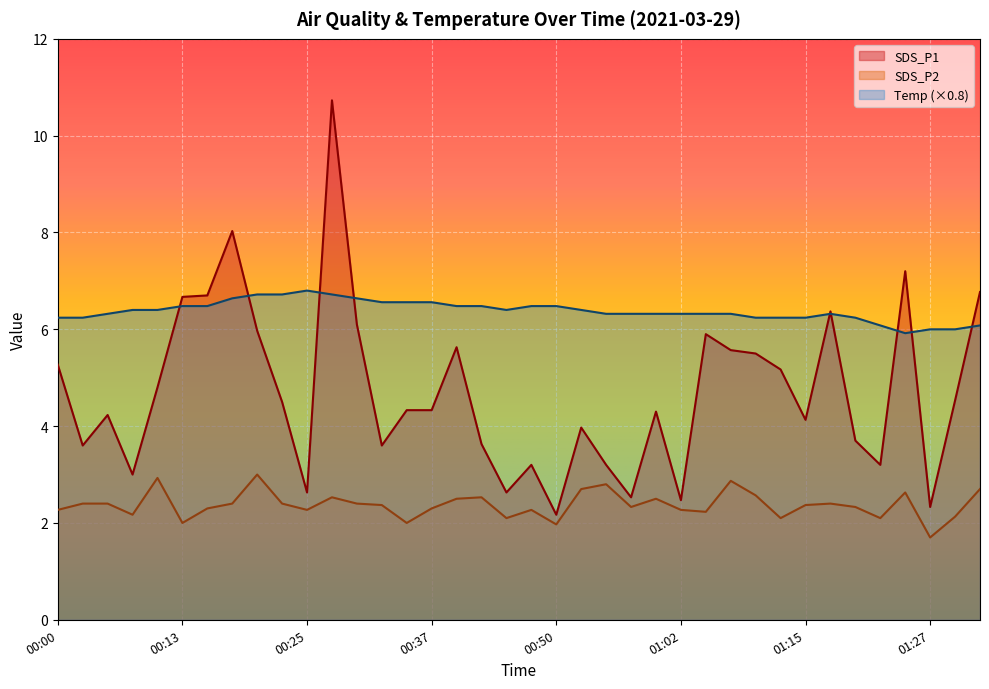

What is the minimum value for Temp?

7.4